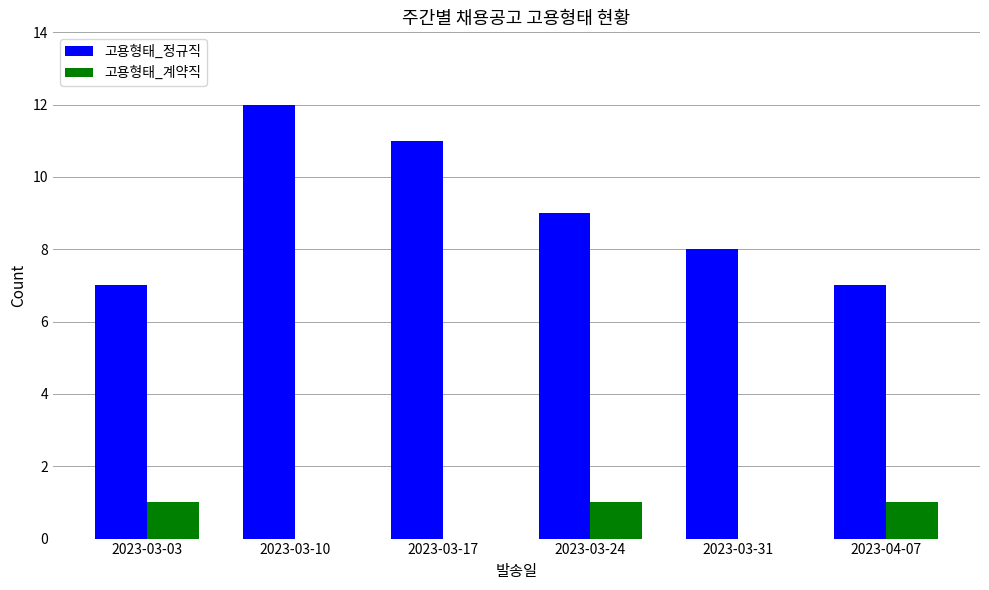

What is the sum of all 고용형태_계약직 values?

3